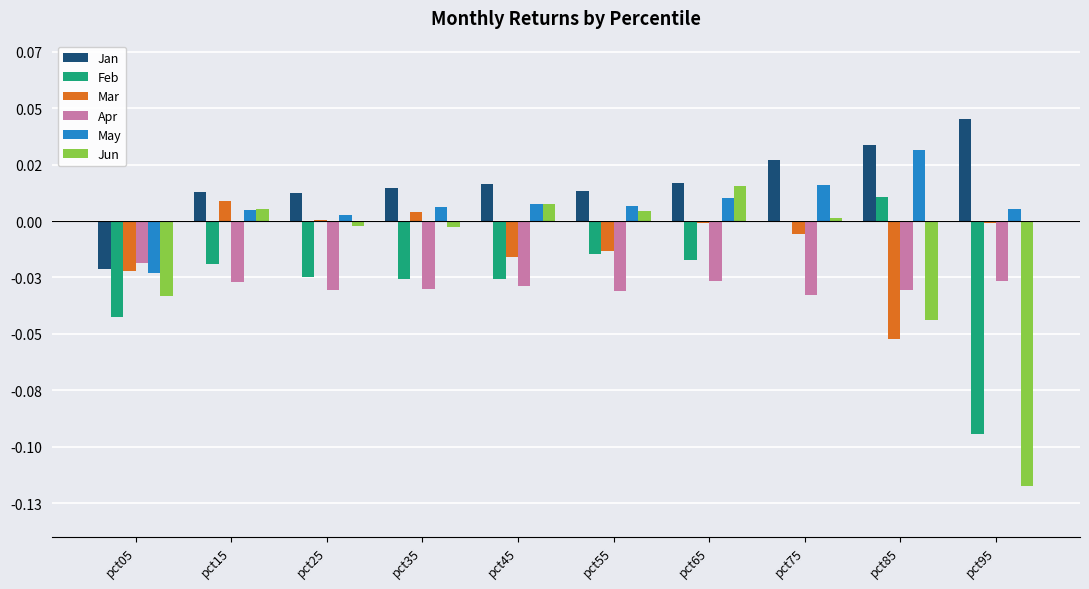

Are the bars horizontal?

No